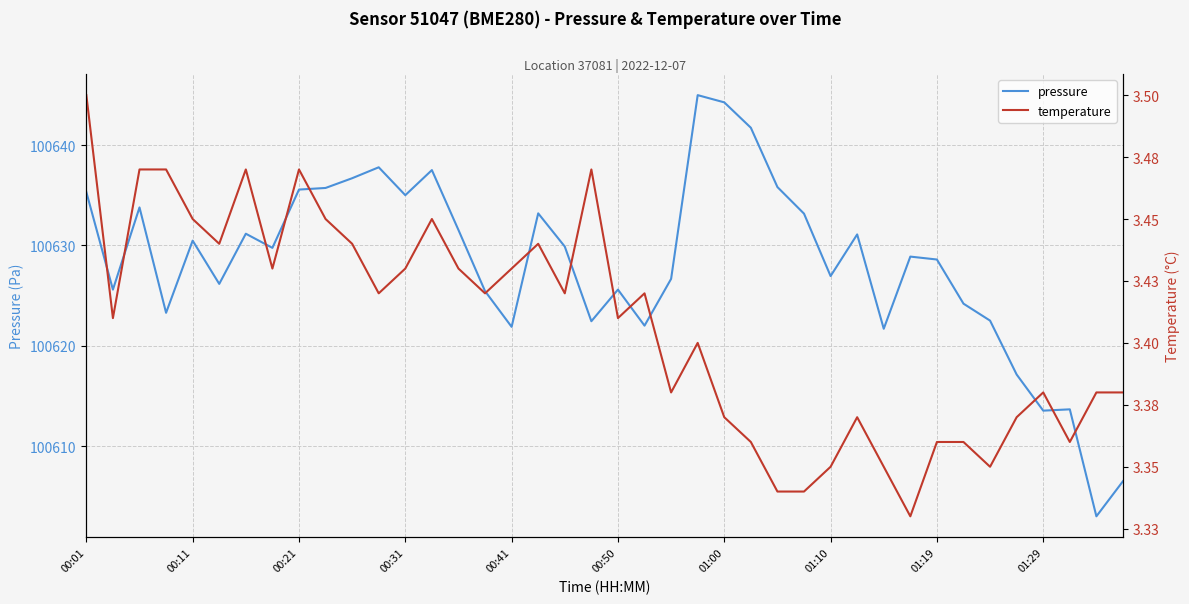

At which category is the sum across all series the highest?

23